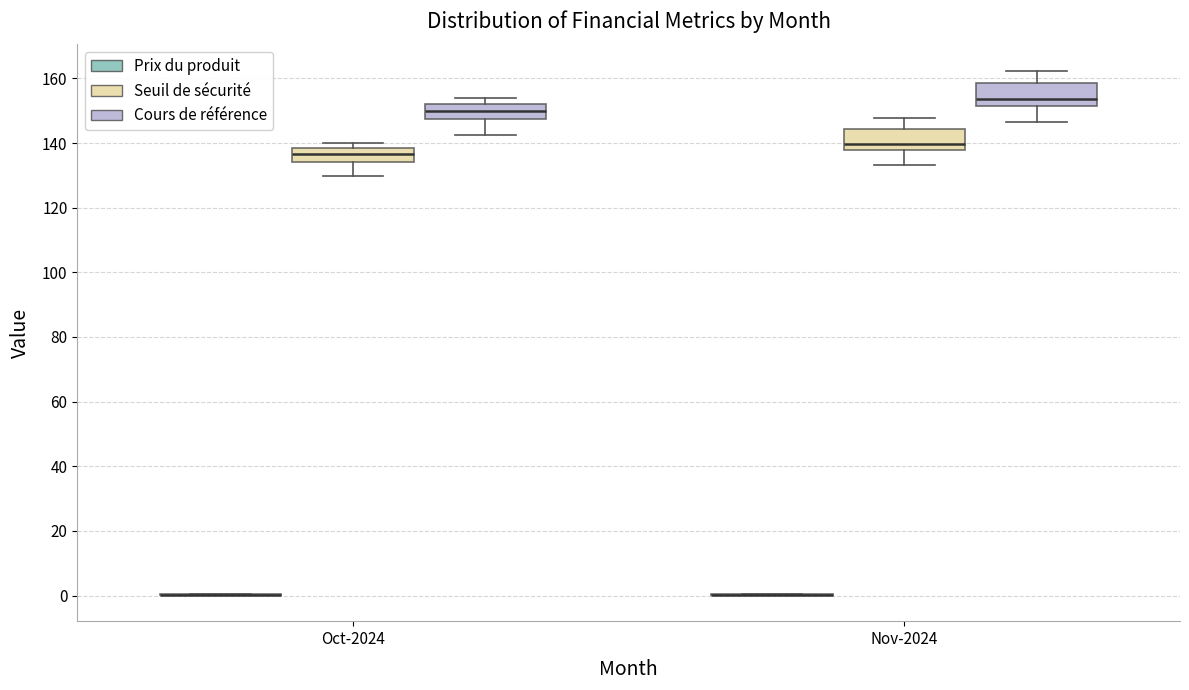

Reading left to right, read every box against the y-axis: the position of its median line, the range the box covers, and the ends of its whiskers. The values are not printed on the chart, so give them approximately, as read against the axis.

Oct-2024 (Prix du produit): box collapsed to a line at 0, whiskers 0 to 0
Oct-2024 (Seuil de sécurité): median 136, box 134 to 138, whiskers 130 to 140
Oct-2024 (Cours de référence): median 150, box 148 to 152, whiskers 142 to 154
Nov-2024 (Prix du produit): box collapsed to a line at 0, whiskers 0 to 0
Nov-2024 (Seuil de sécurité): median 140, box 138 to 144, whiskers 134 to 148
Nov-2024 (Cours de référence): median 154, box 152 to 158, whiskers 146 to 162